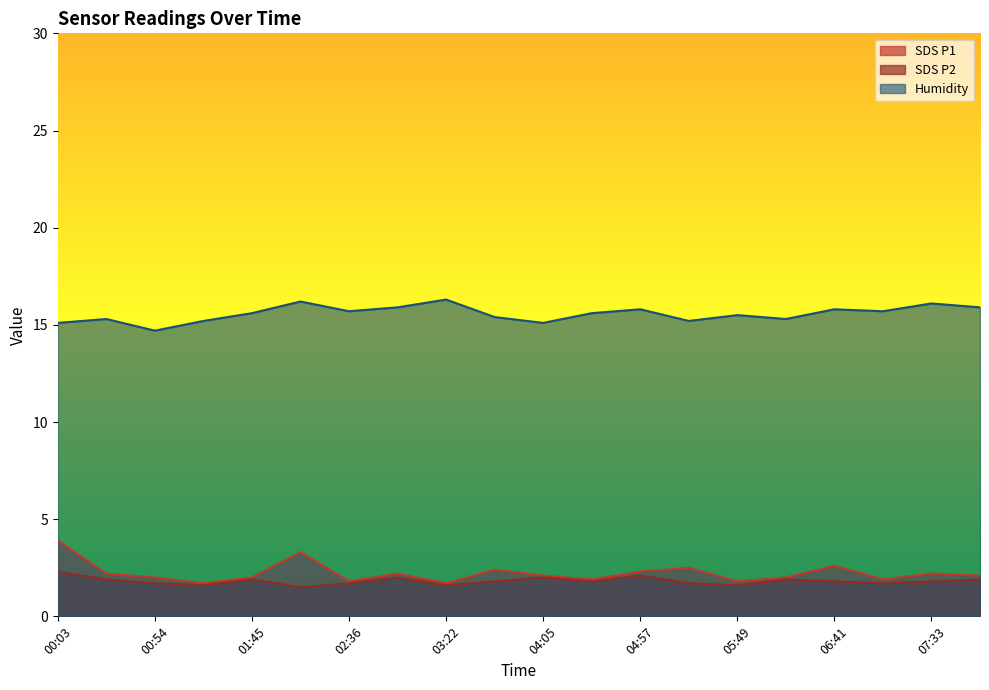

Which has a higher value, 04:57 or 05:23?

05:23